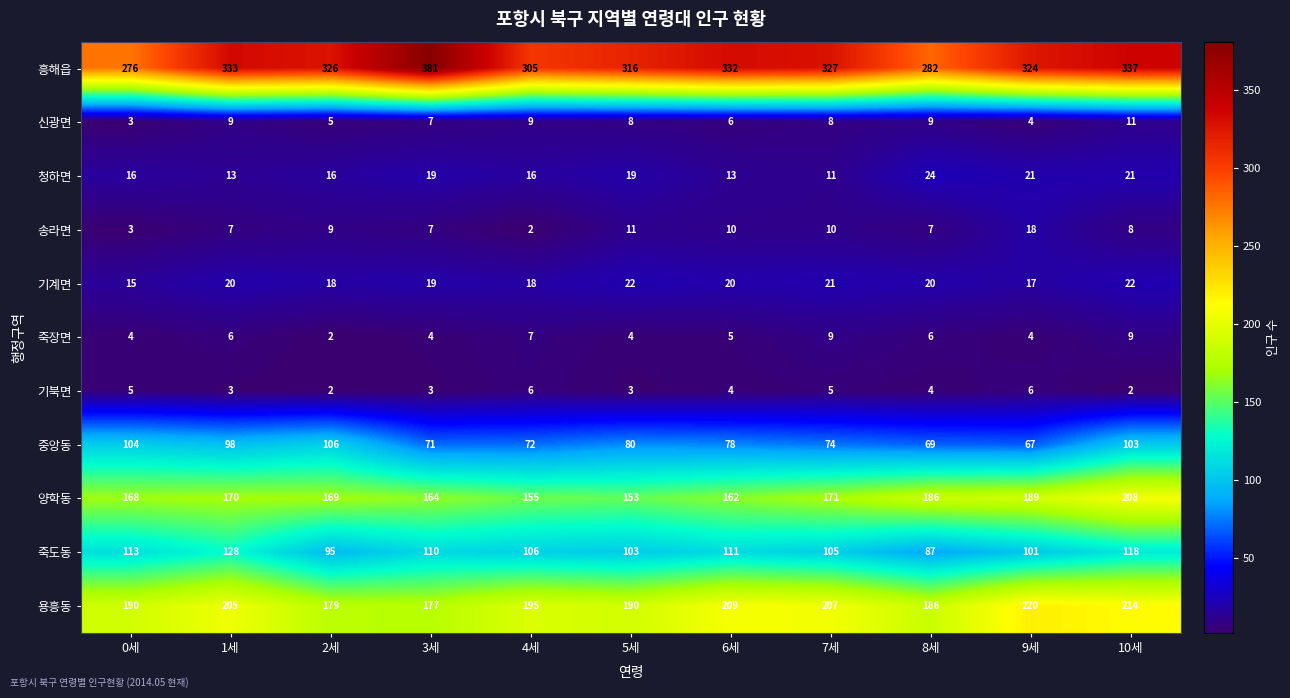

What is the sum of all 중앙동 values?

922